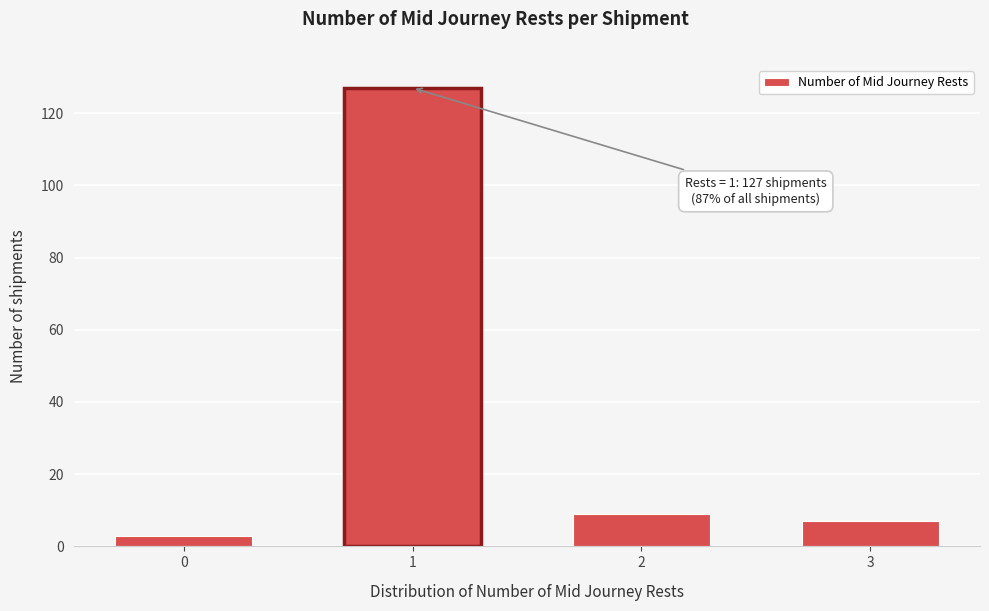

Reading right to left, transcribe all the data shown in this chart.

7	9	127	3